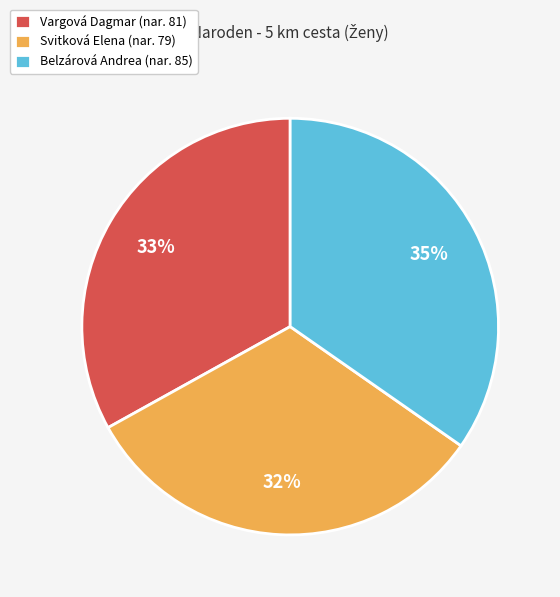

What percentage is the Belzárová Andrea slice, to the nearest percent?

35%